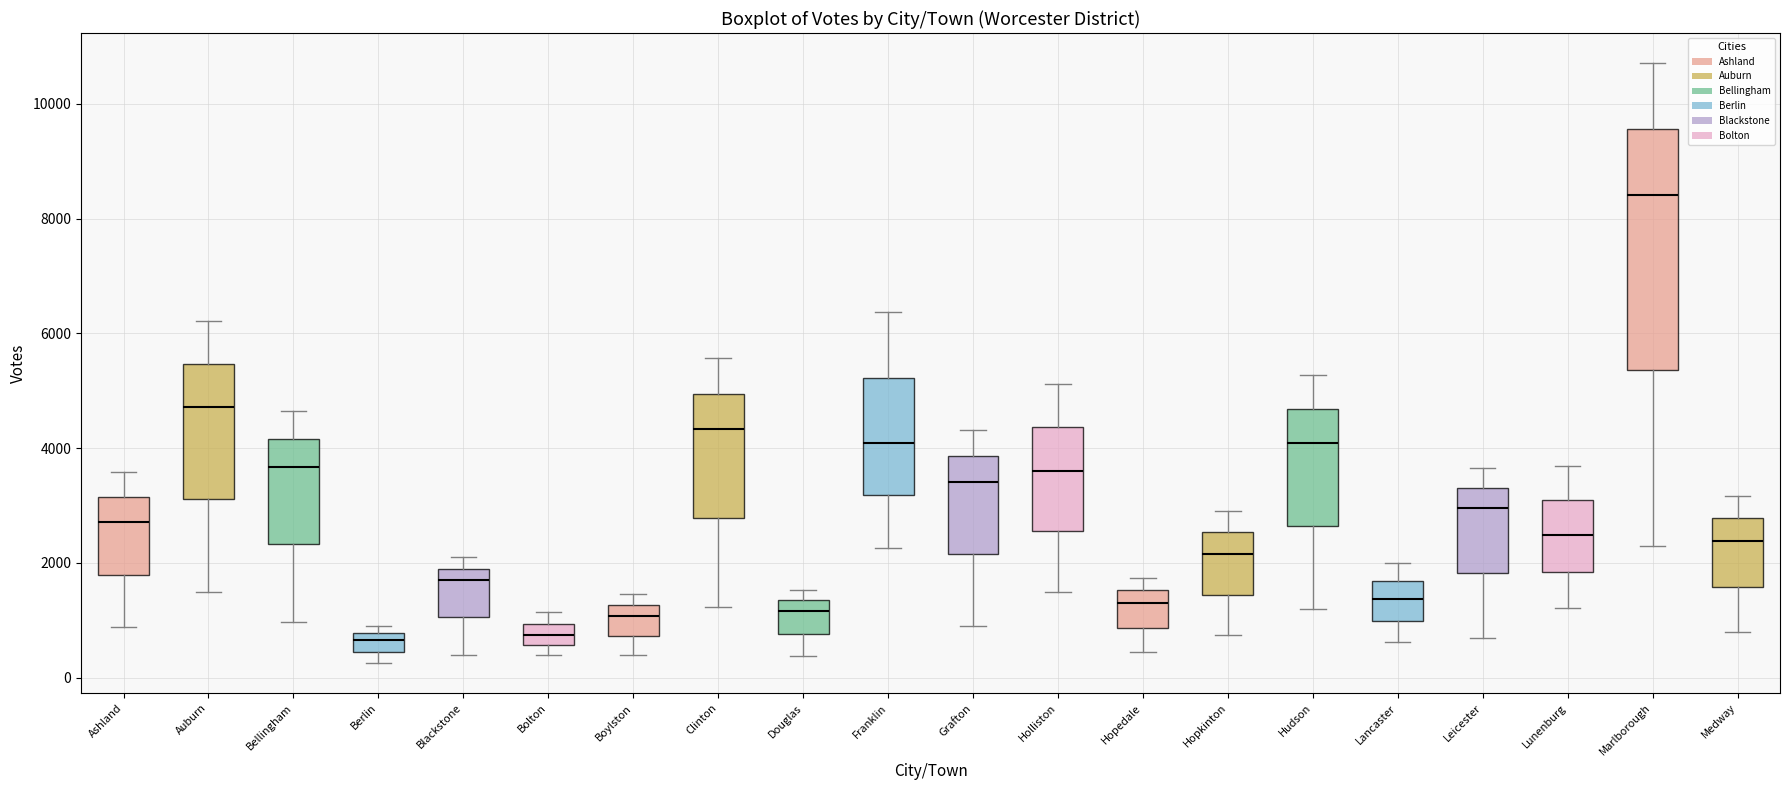

Reading left to right, read every box against the y-axis: the position of its median line, the range the box covers, and the ends of its whiskers. The values are not printed on the chart, so give them approximately, as read against the axis.

Ashland: median 2800, box 1800 to 3200, whiskers 800 to 3600
Auburn: median 4800, box 3200 to 5400, whiskers 1400 to 6200
Bellingham: median 3600, box 2400 to 4200, whiskers 1000 to 4600
Berlin: median 600, box 400 to 800, whiskers 200 to 1000
Blackstone: median 1600, box 1000 to 2000, whiskers 400 to 2200
Bolton: median 800, box 600 to 1000, whiskers 400 to 1200
Boylston: median 1000, box 800 to 1200, whiskers 400 to 1400
Clinton: median 4400, box 2800 to 5000, whiskers 1200 to 5600
Douglas: median 1200, box 800 to 1400, whiskers 400 to 1600
Franklin: median 4000, box 3200 to 5200, whiskers 2200 to 6400
Grafton: median 3400, box 2200 to 3800, whiskers 1000 to 4400
Holliston: median 3600, box 2600 to 4400, whiskers 1600 to 5200
Hopedale: median 1400, box 800 to 1600, whiskers 400 to 1800
Hopkinton: median 2200, box 1400 to 2600, whiskers 800 to 3000
Hudson: median 4000, box 2600 to 4600, whiskers 1200 to 5200
Lancaster: median 1400, box 1000 to 1600, whiskers 600 to 2000
Leicester: median 3000, box 1800 to 3400, whiskers 800 to 3600
Lunenburg: median 2400, box 1800 to 3000, whiskers 1200 to 3600
Marlborough: median 8400, box 5400 to 9600, whiskers 2400 to 10800
Medway: median 2400, box 1600 to 2800, whiskers 800 to 3200